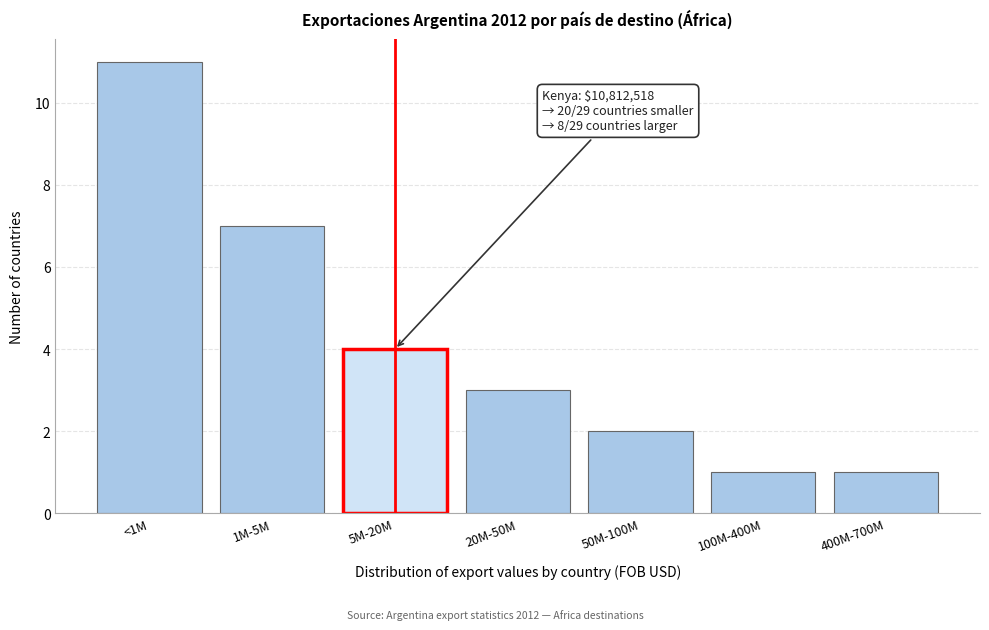

Reading right to left, list all the values displayed in this chart.

1	1	2	3	4	7	11